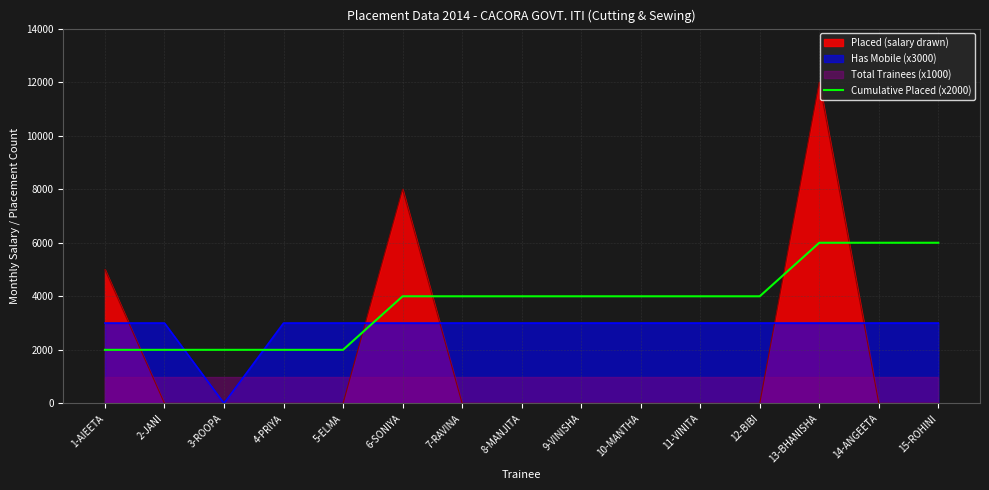

What is the sum of all values?

56000